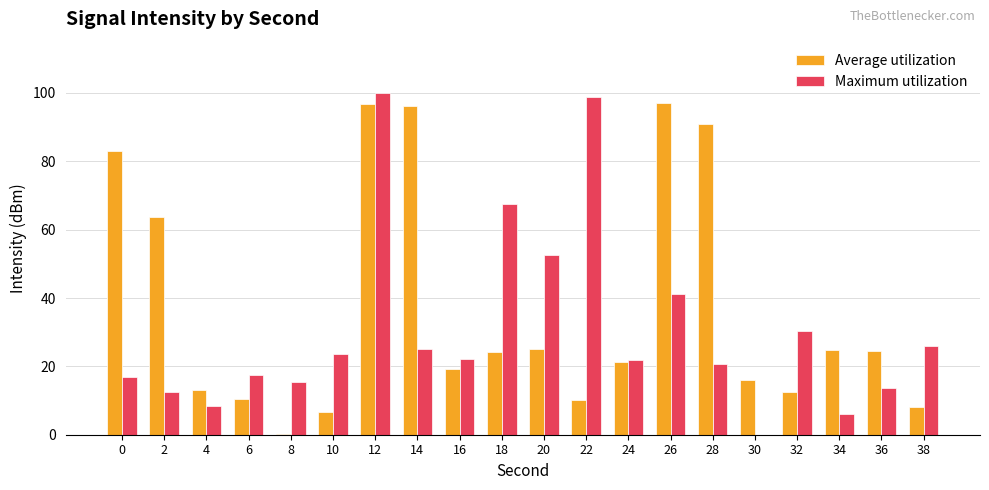

Read the Maximum utilization value at 0.

16.9